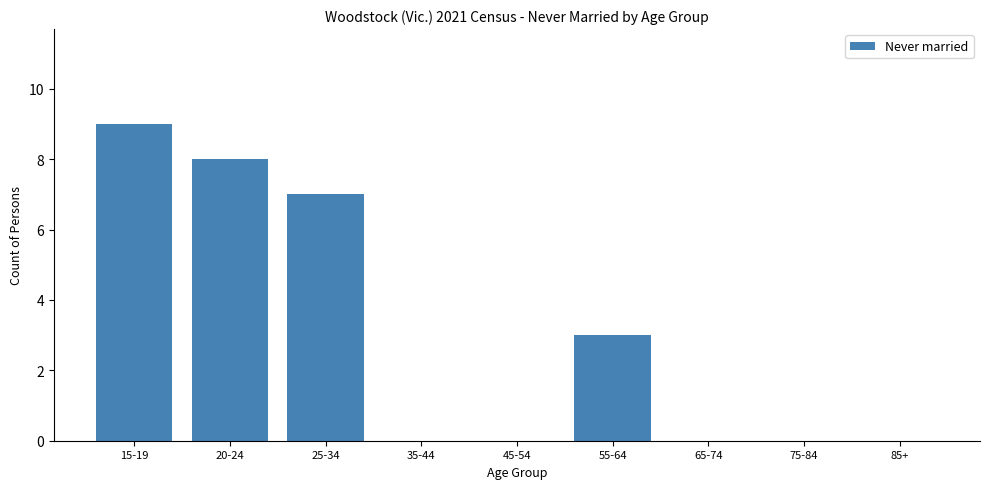

Reading right to left, what are all the values shown in this chart?

85+=0	75-84=0	65-74=0	55-64=3	45-54=0	35-44=0	25-34=7	20-24=8	15-19=9